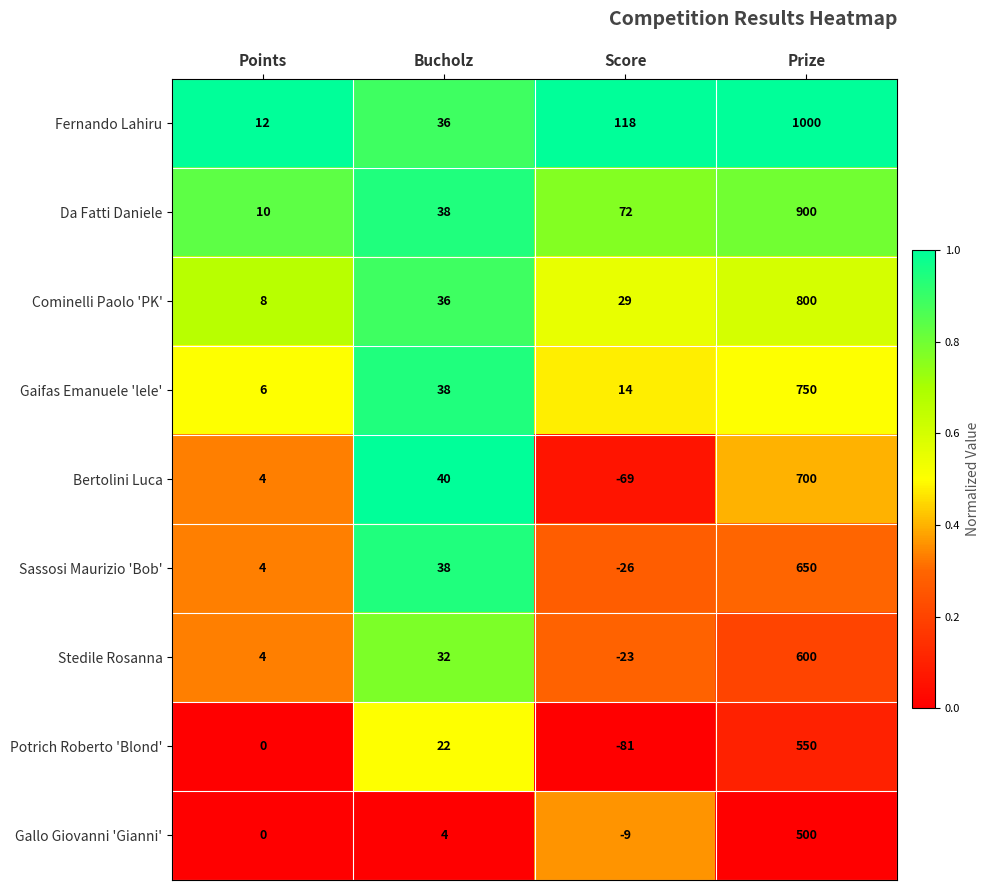

What is the difference between the highest and lowest values at Points?

12